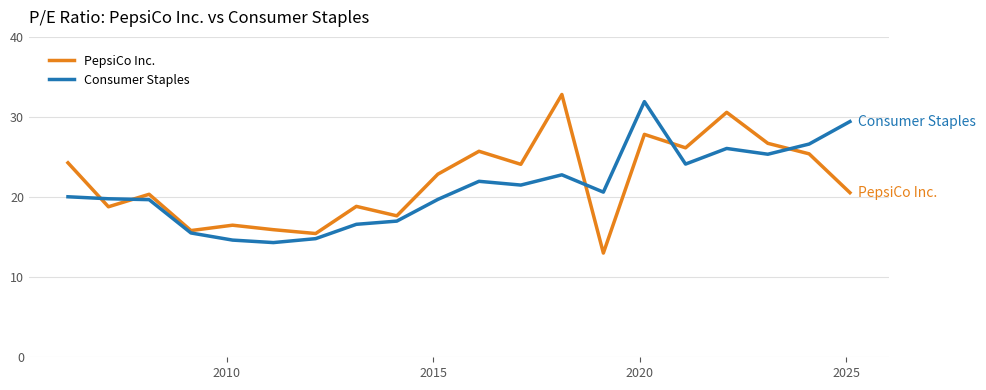

What is the lowest value of the PepsiCo Inc. series?

13.0